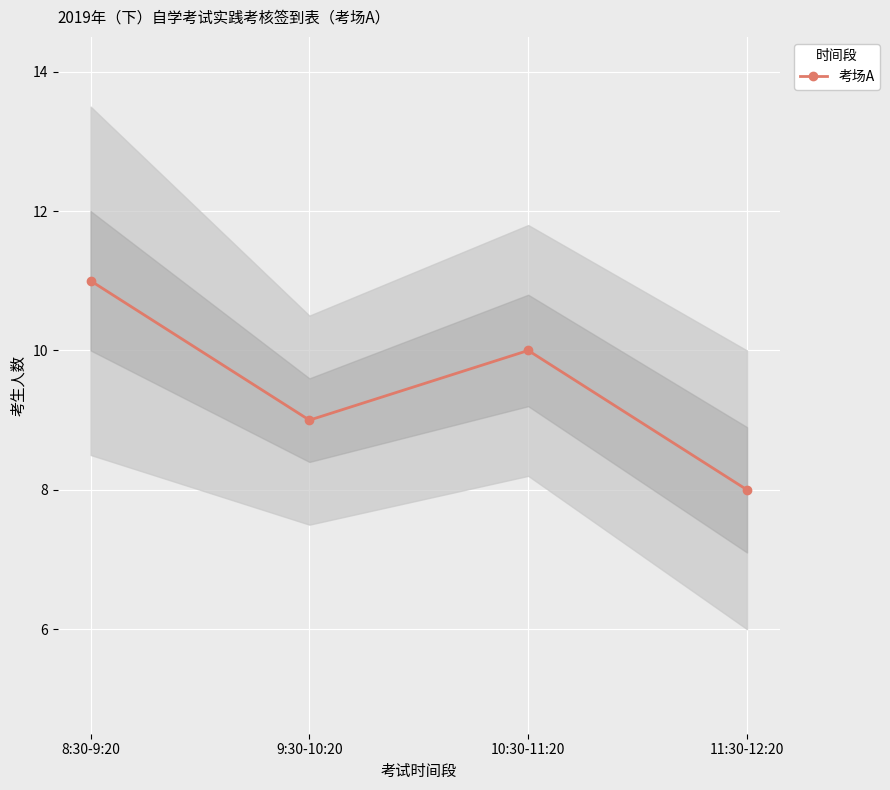

What is the label of the 2nd point from the left?

9:30-10:20